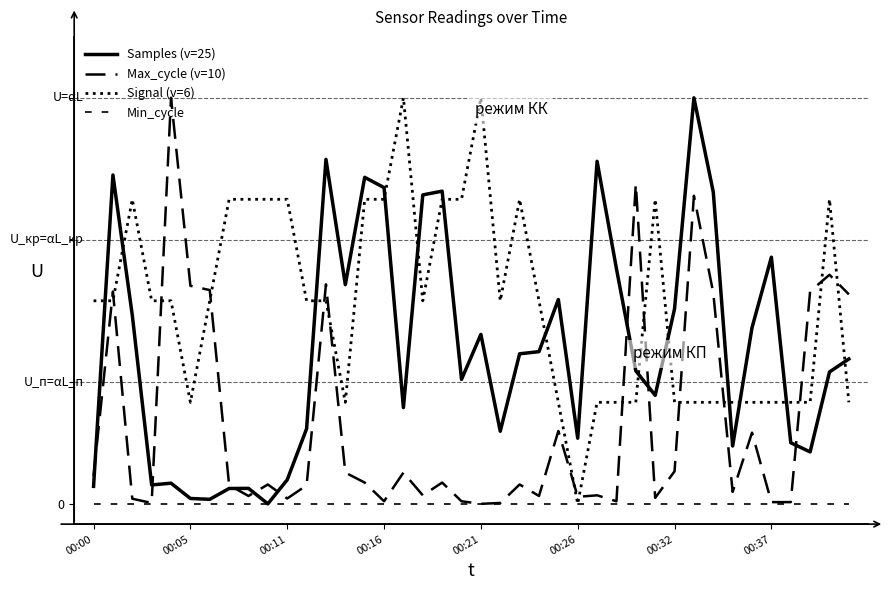

Does the chart have visible grid lines?

No